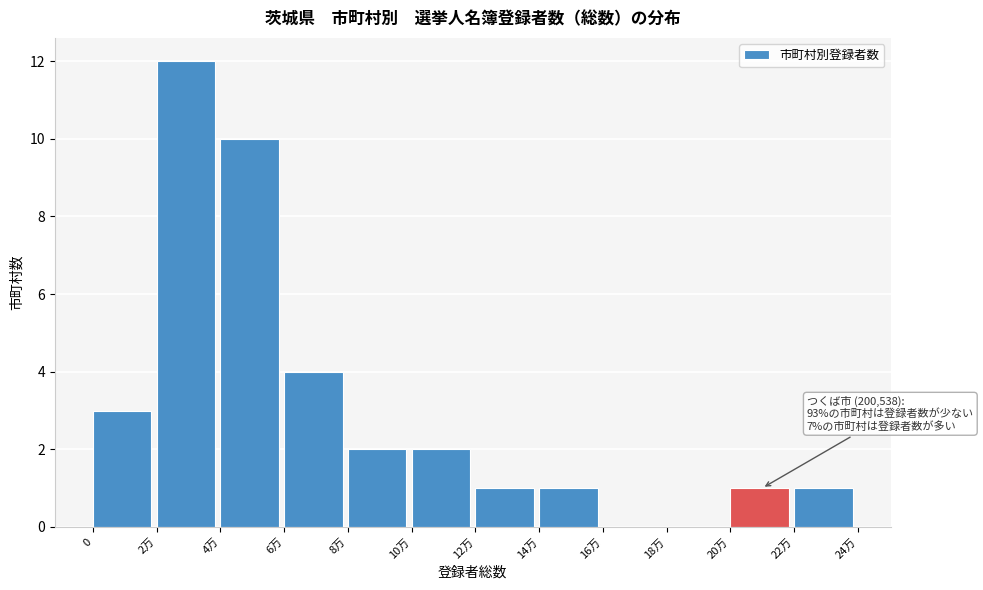

Reading left to right, list all the values displayed in this chart.

0=3	2万=12	4万=10	6万=4	8万=2	10万=2	12万=1	14万=1	16万=0	18万=0	20万=1	22万=1